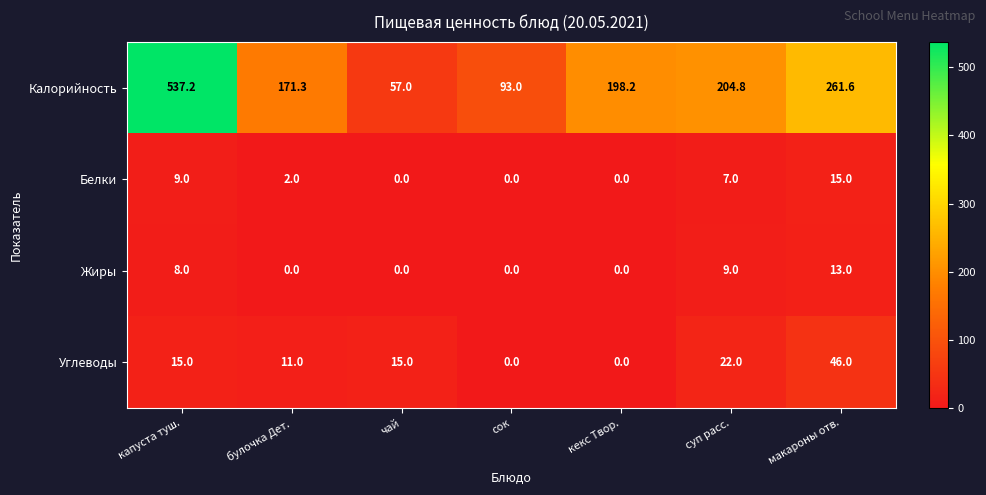

At which category is the sum across all series the highest?

капуста туш.